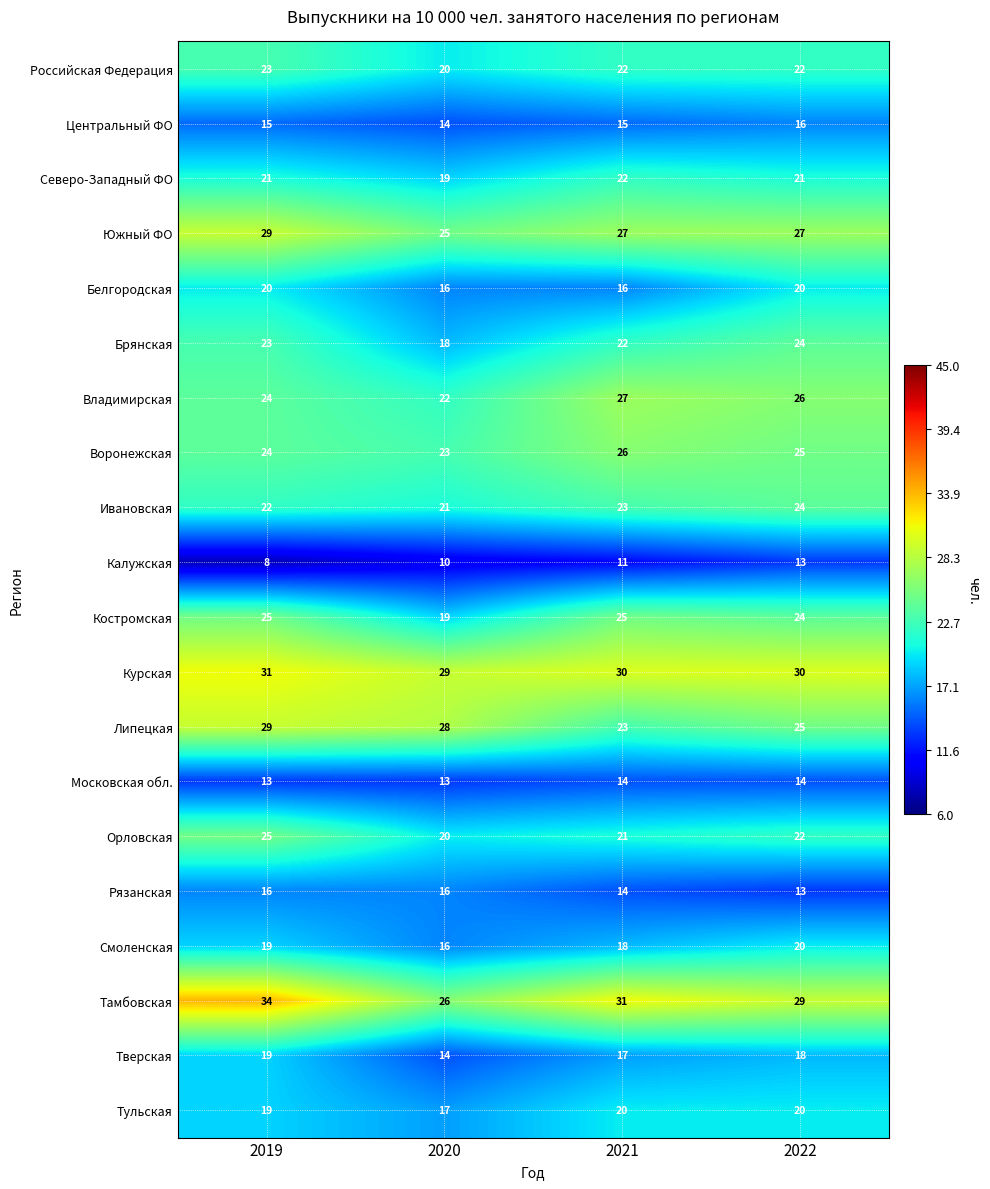

Which category has the highest value across all series?

2019